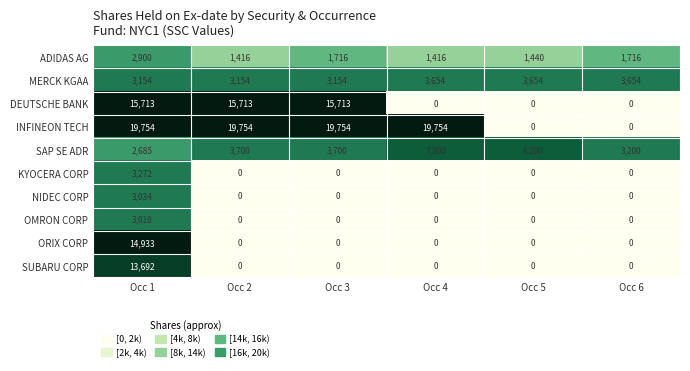

What is the total value across all series at Occ 6?

8570